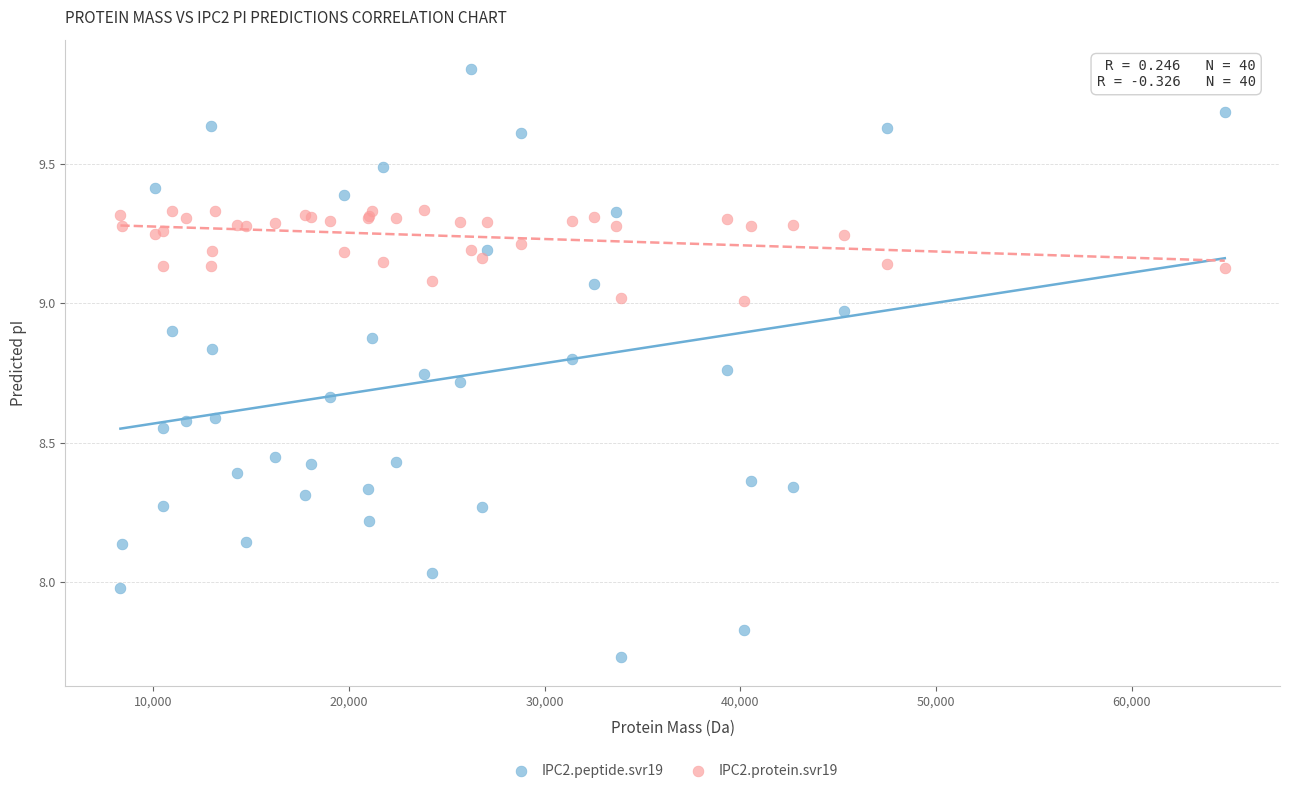

Which series has the widest spread of Y values?

IPC2.peptide.svr19